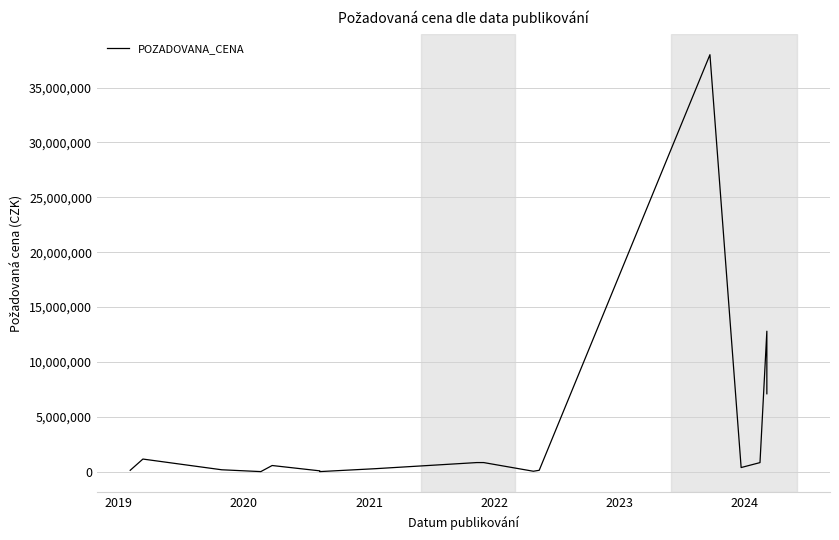

How many values are below 377000?

8